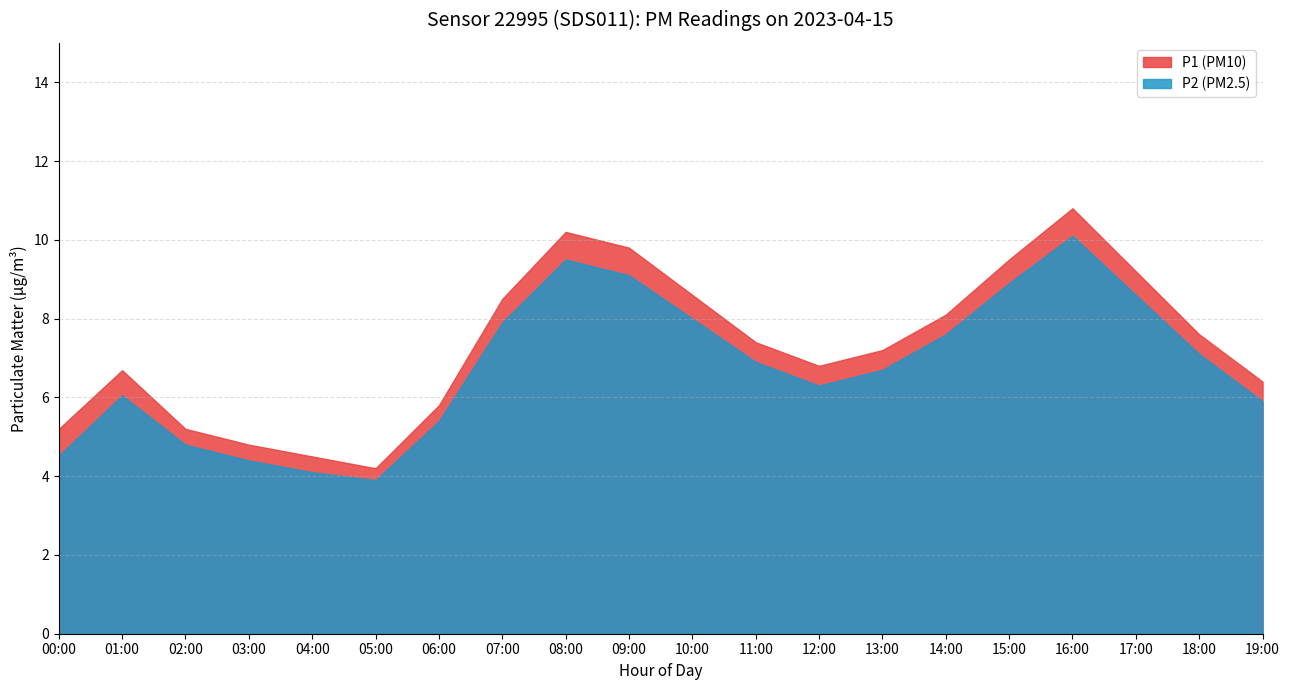

What is the value of the P1 point at the 8th from the left?

8.5